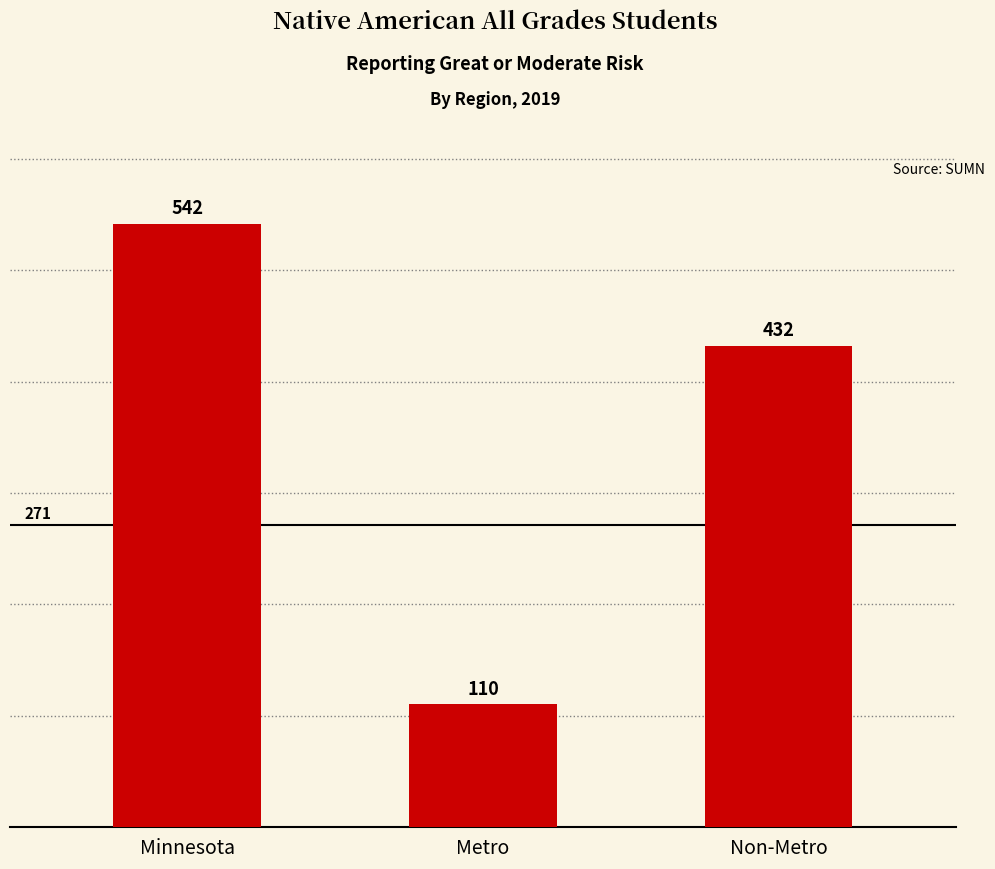

List the labels in order of value, largest first.

Minnesota, Non-Metro, Metro